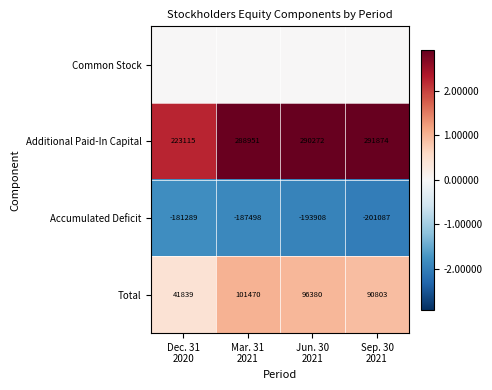

Count the number of data series in this chart.

4